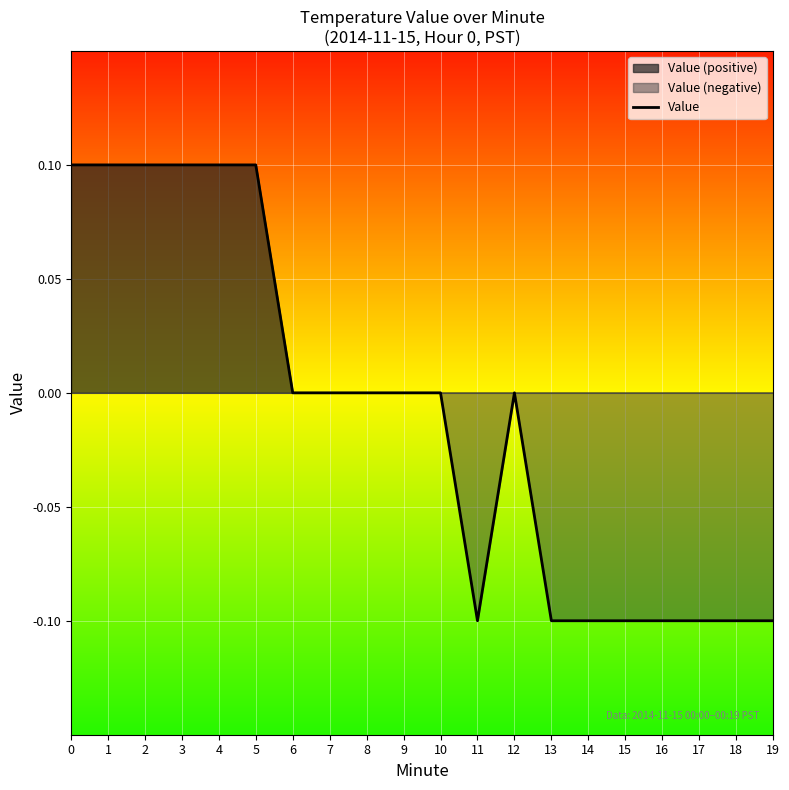

What is the value of the 17th point from the left?

-0.1